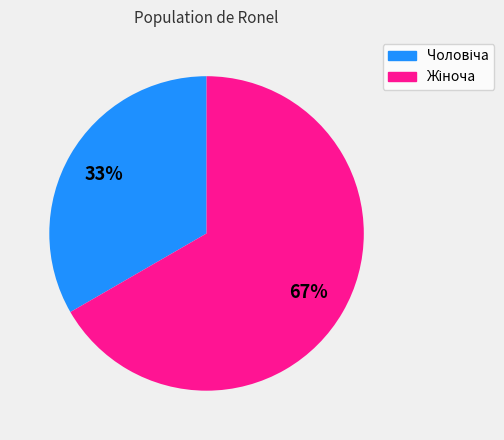

To the nearest percent, what is the average slice percentage?

50%